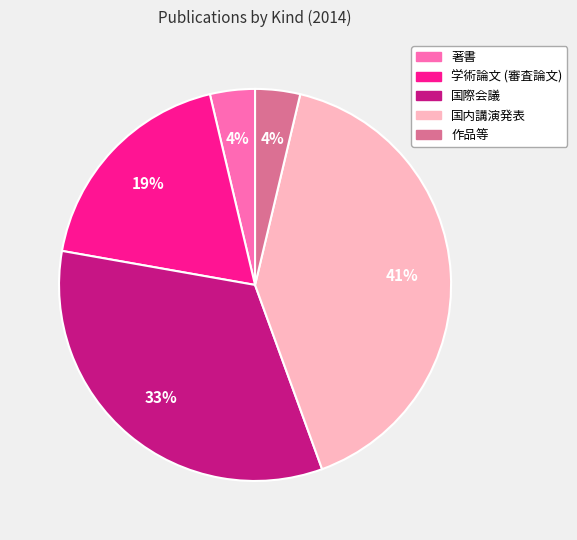

The 学術論文 (審査論文) slice represents 28% of the pie. True or false?

False